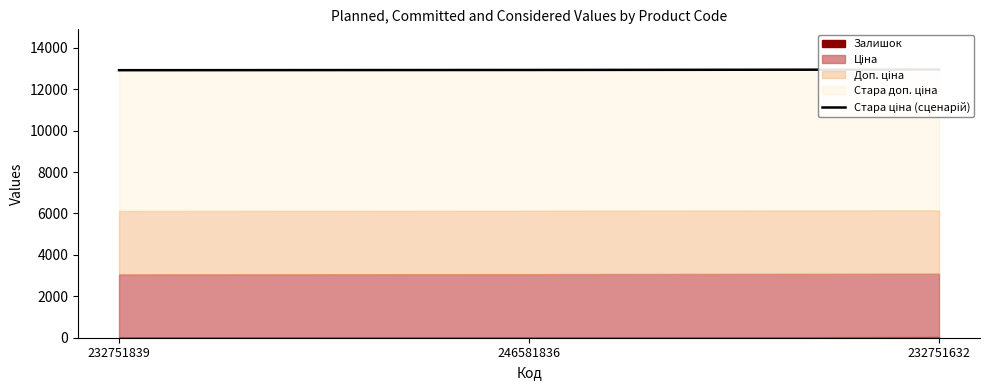

Does the chart display data point markers on the line(s)?

No